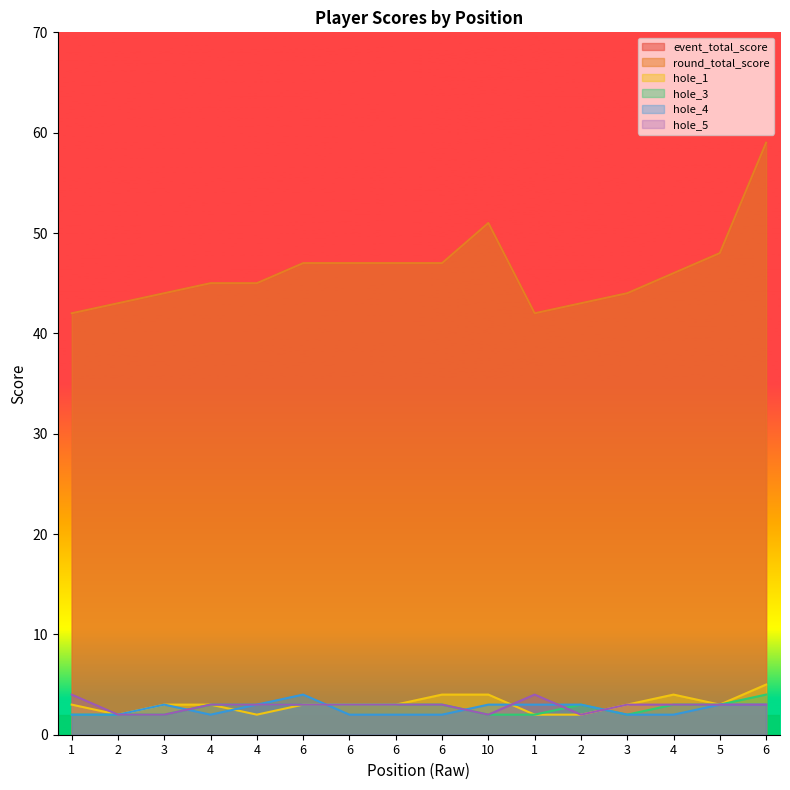

Count the number of data series in this chart.

6